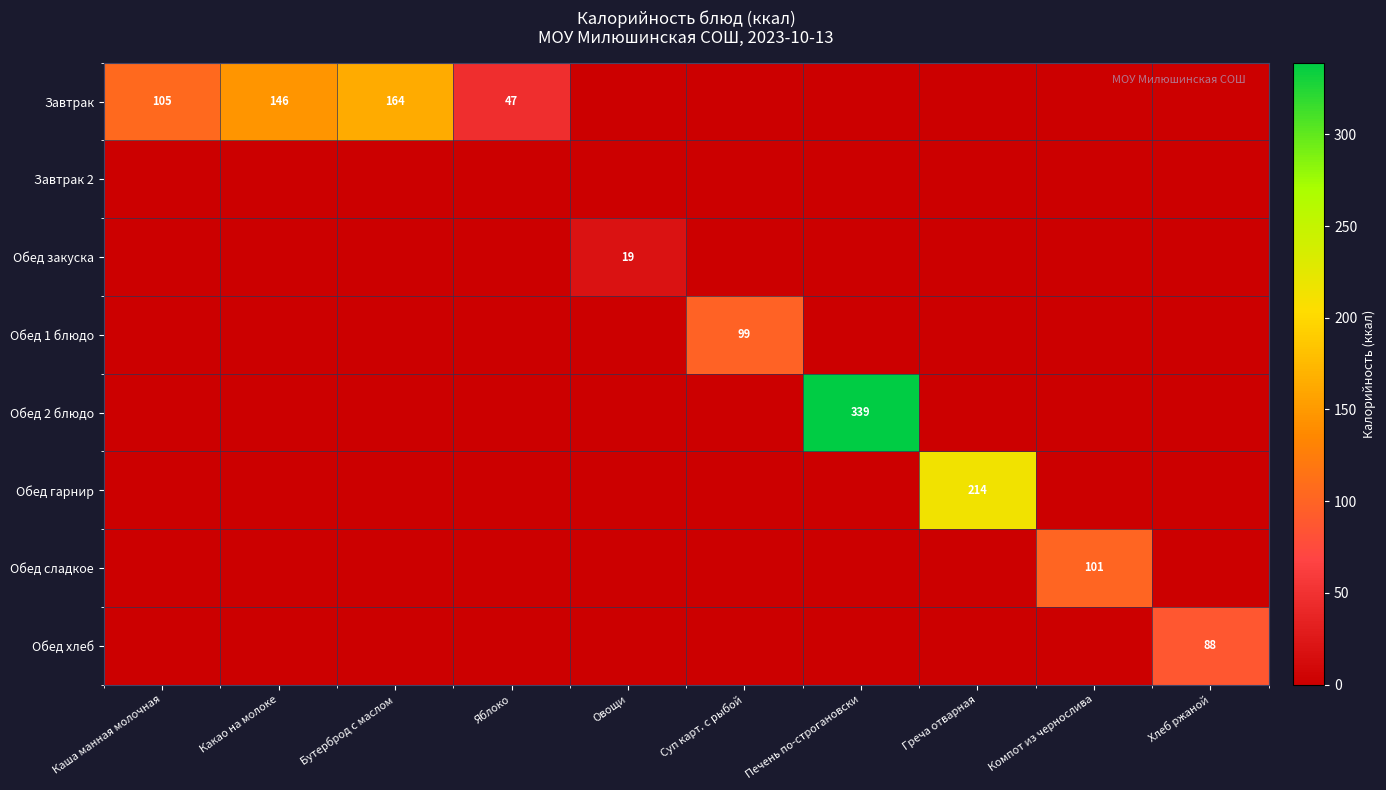

True or false: Обед закуска has a value of -10 at Греча отварная.

False